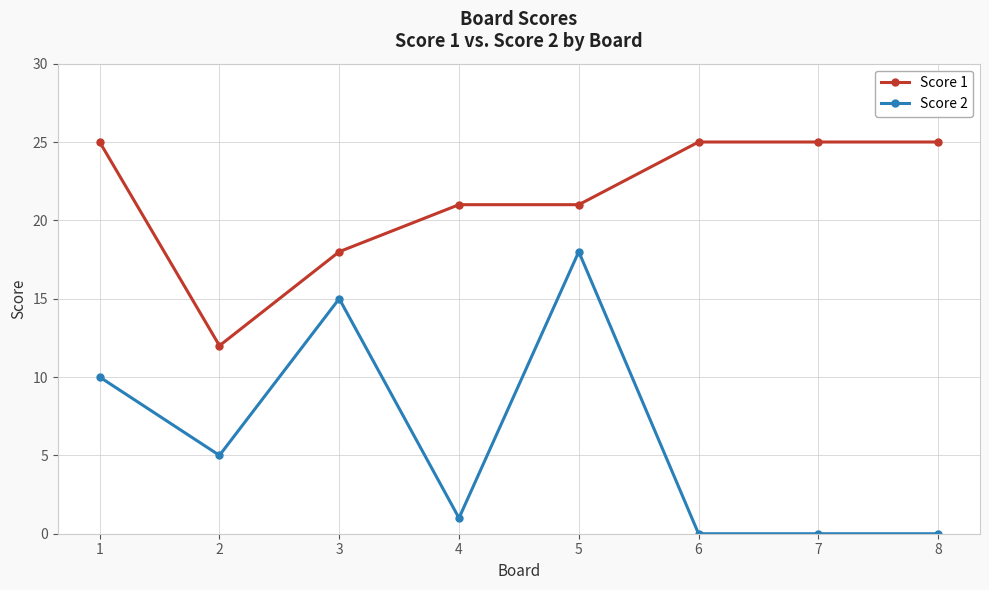

What are all the series names shown in the legend?

Score 1, Score 2